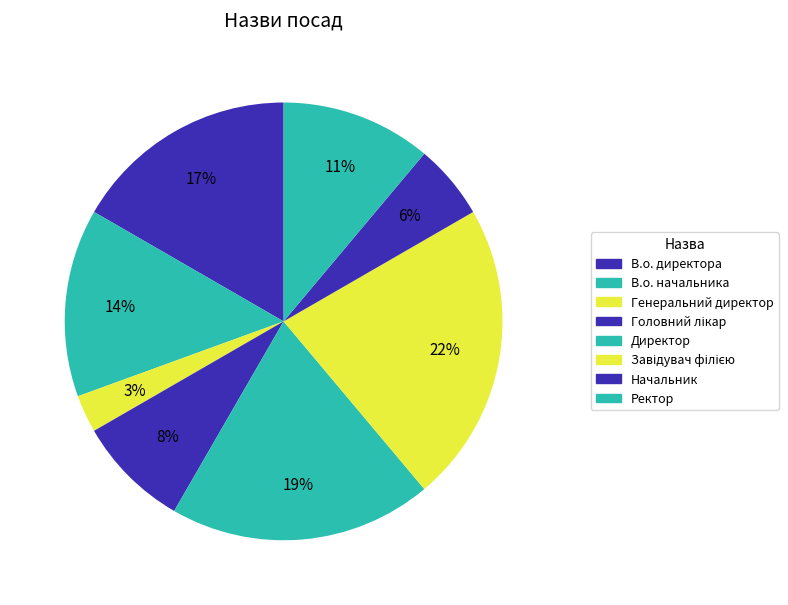

To the nearest percent, what percentage of the pie is Завідувач філією?

22%